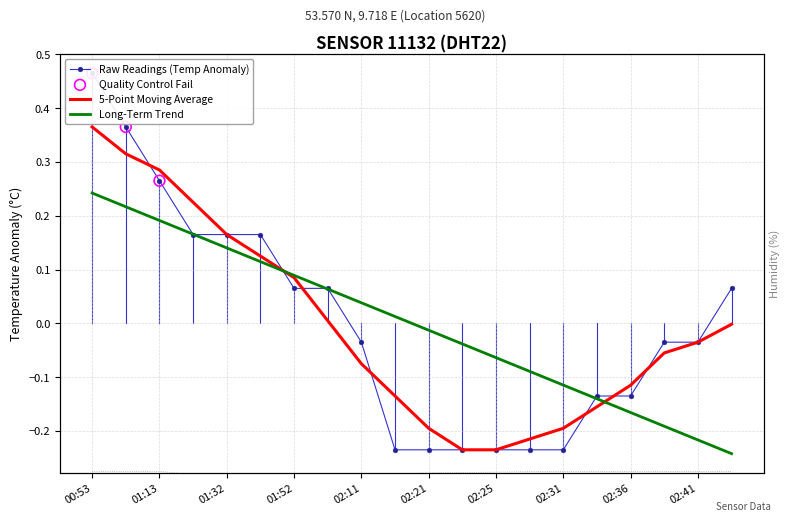

At which label does 5-Point Moving Average reach its peak?

00:53